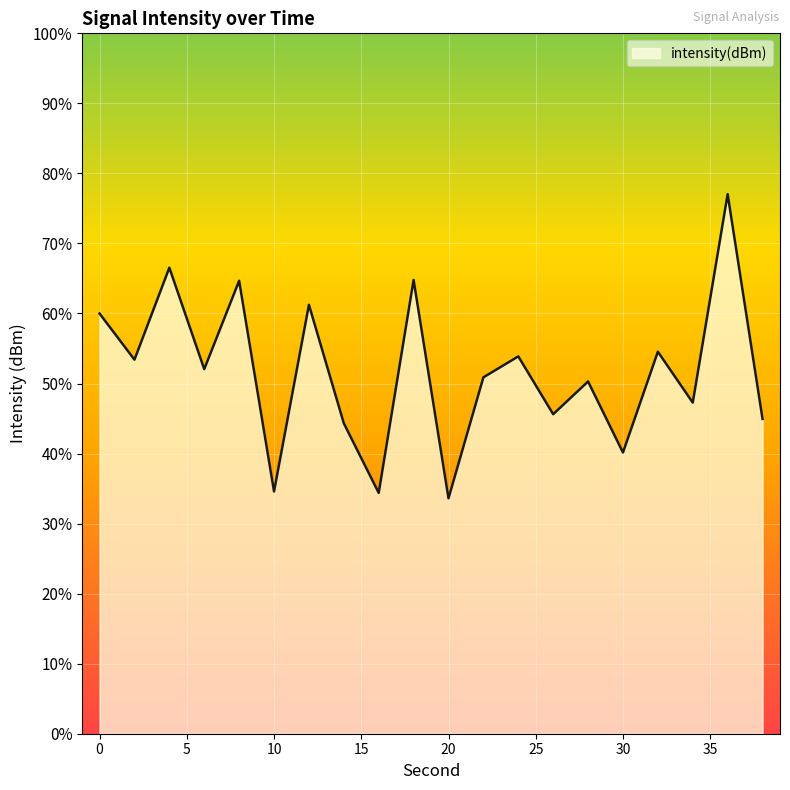

Which category has the highest value across all series?

36